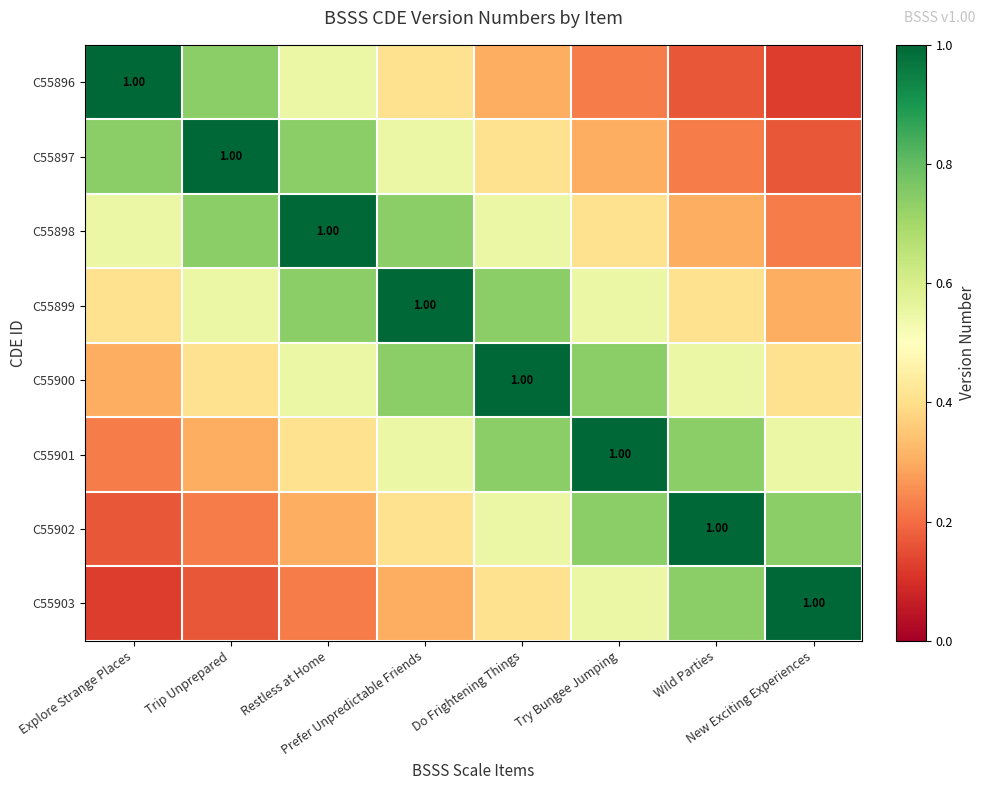

True or false: C55903 has a value of 0.0 at Explore Strange Places.

False